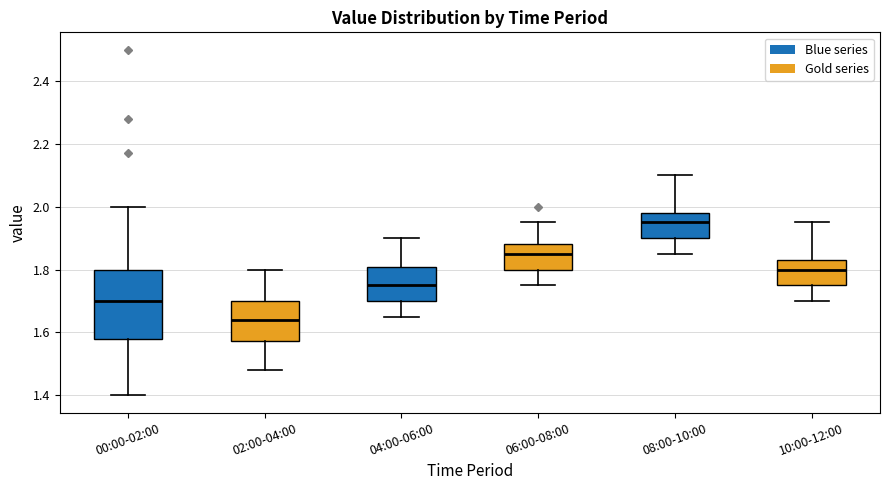

Which box is the tallest, from its lower edge to its upper edge?

00:00-02:00